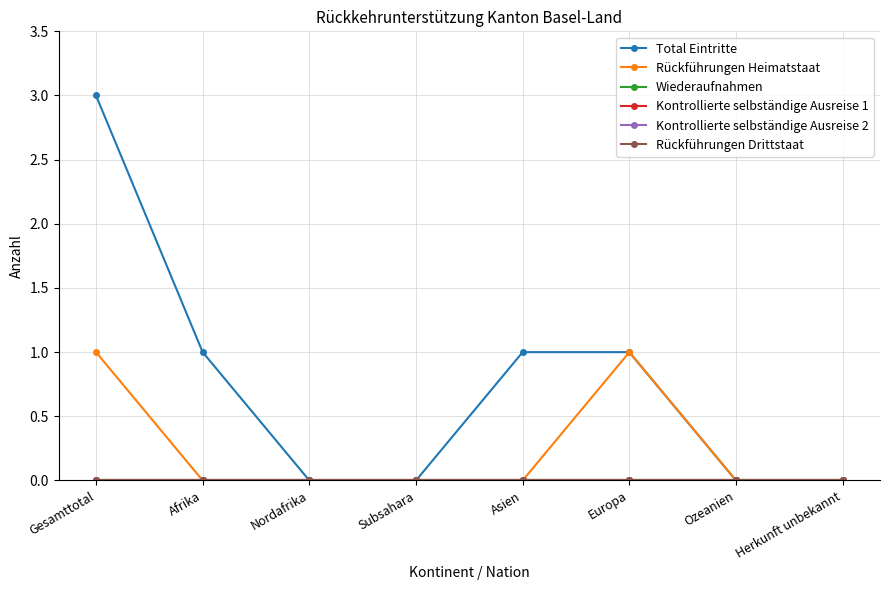

True or false: Rückführungen Heimatstaat and Kontrollierte selbständige Ausreise 1 cross at least once.

False